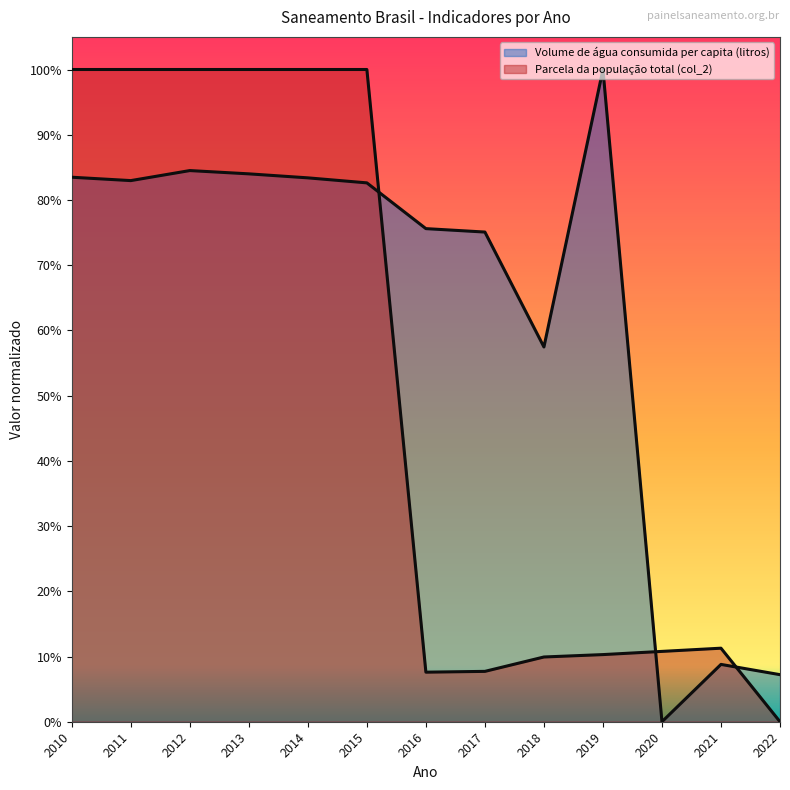

What are all the series names shown in the legend?

Volume de água consumida per capita (litros), Parcela da população total (col_2)